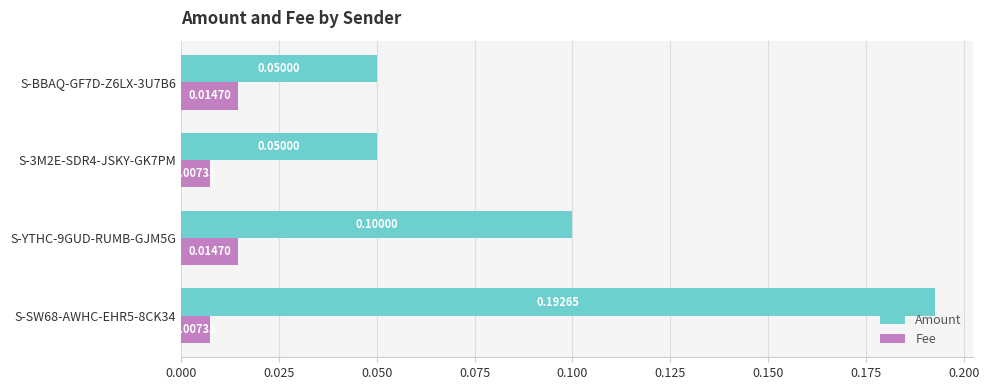

At how many categories does at least one series exceed 0?

4